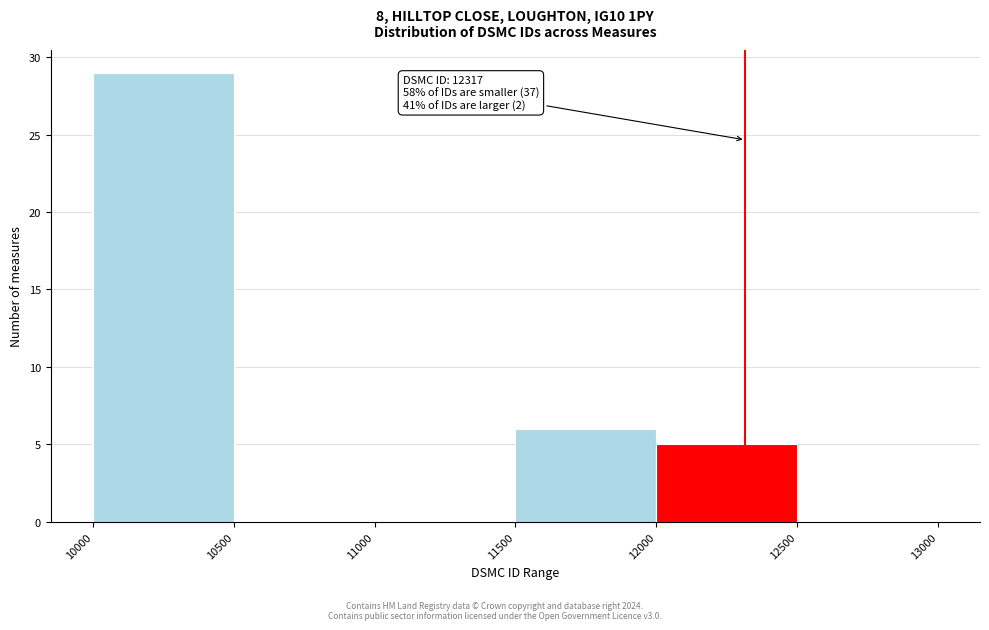

Over which range of the x-axis is the bar tallest?

10000 to 10500